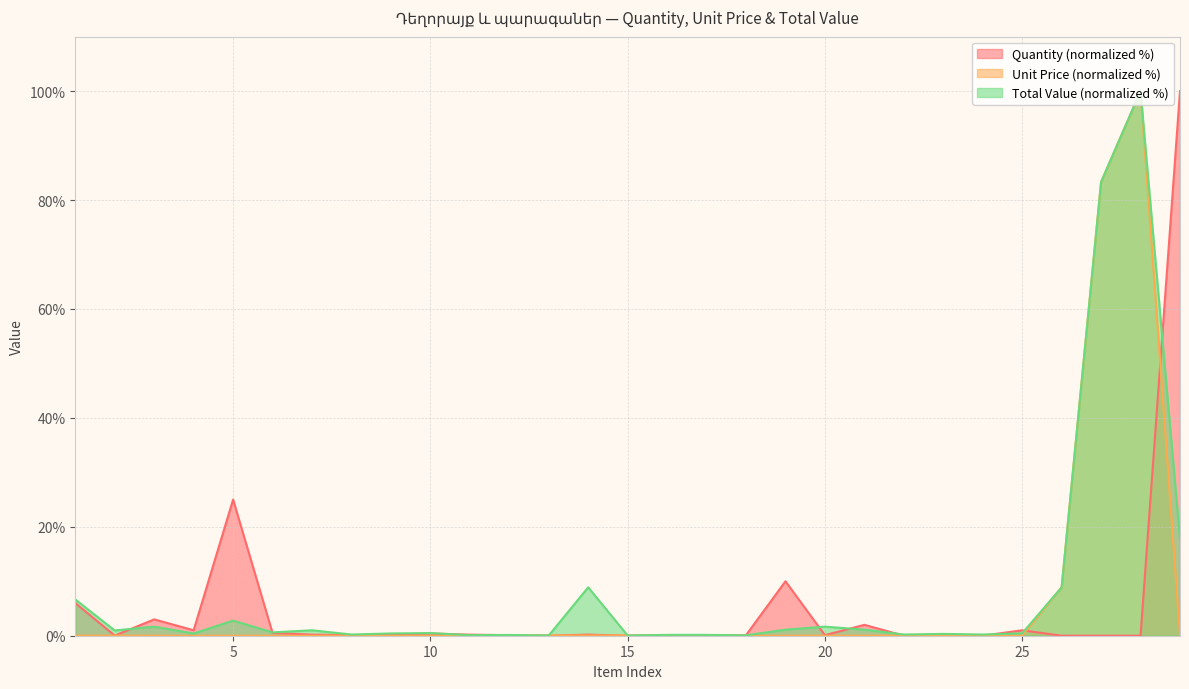

At which category is the sum across all series the highest?

28